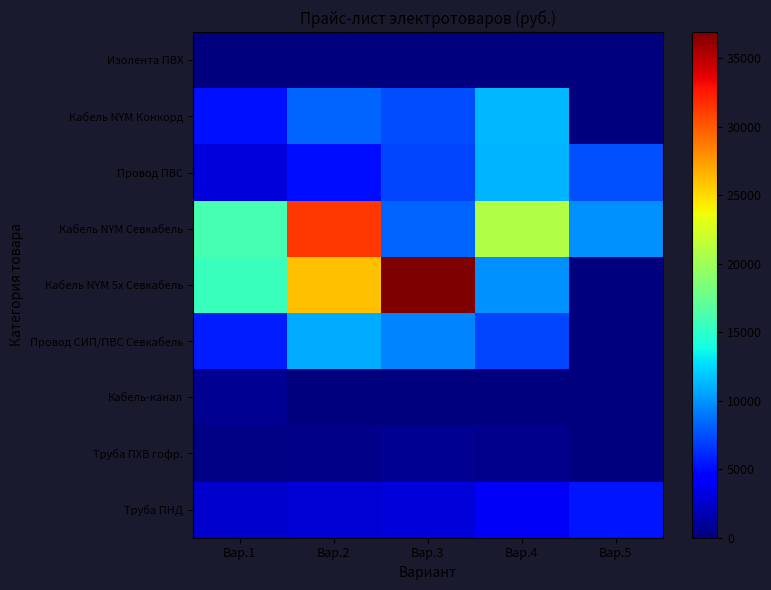

At which category does the chart reach its peak across all series?

Вар.3